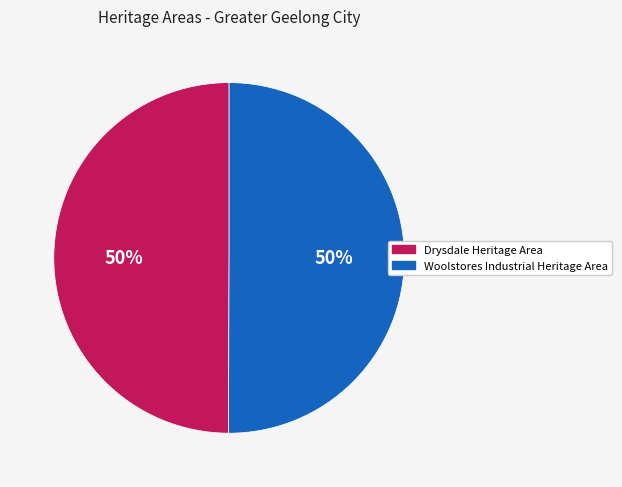

Combined, do Drysdale Heritage Area and Woolstores Industrial Heritage Area account for over 50%?

Yes